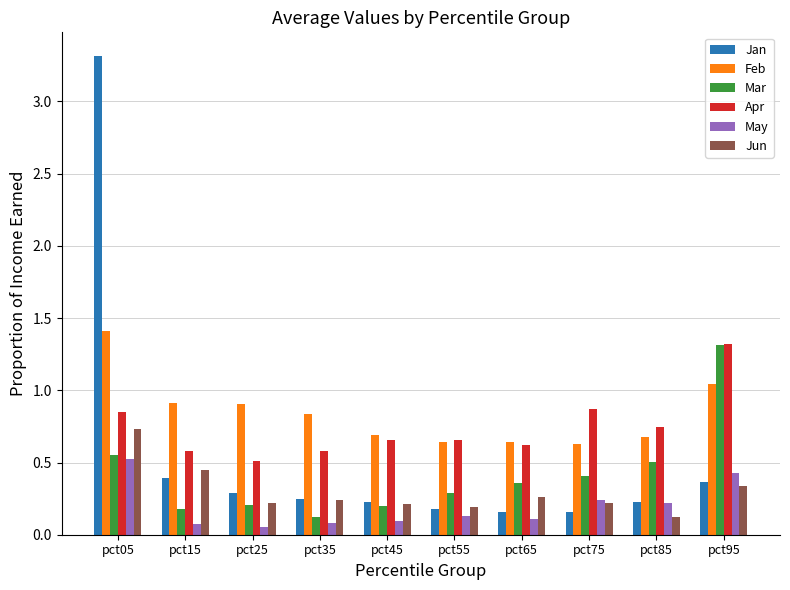

Which series has the largest total across all categories?

Feb